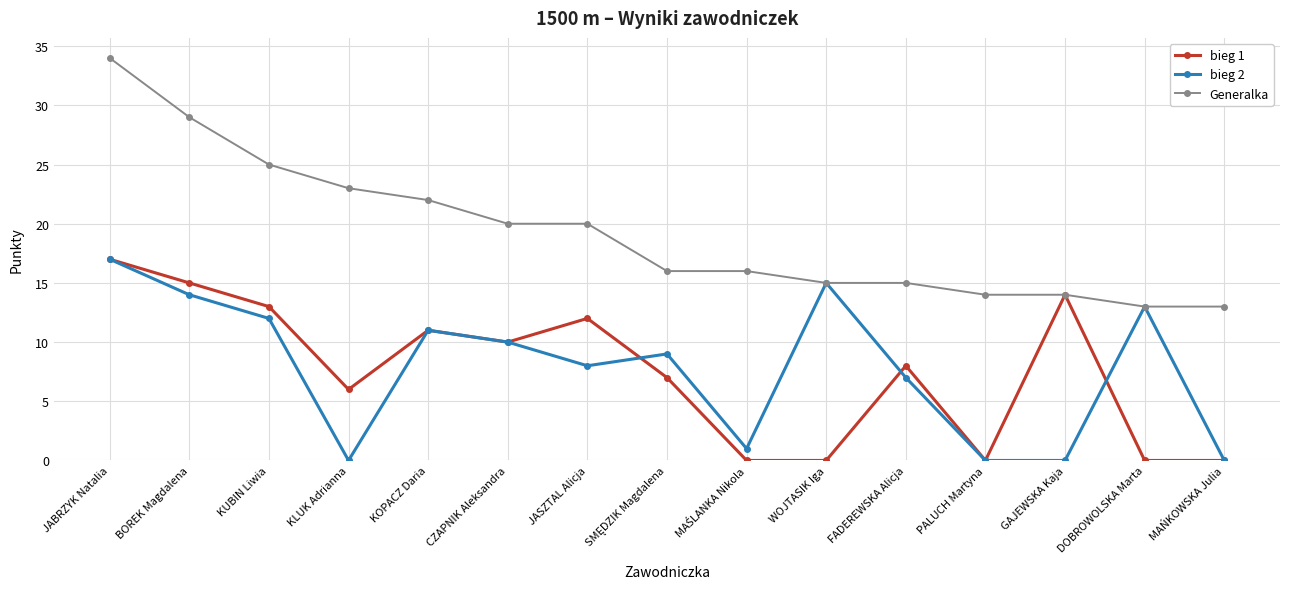

What are all the series names shown in the legend?

bieg 1, bieg 2, Generalka